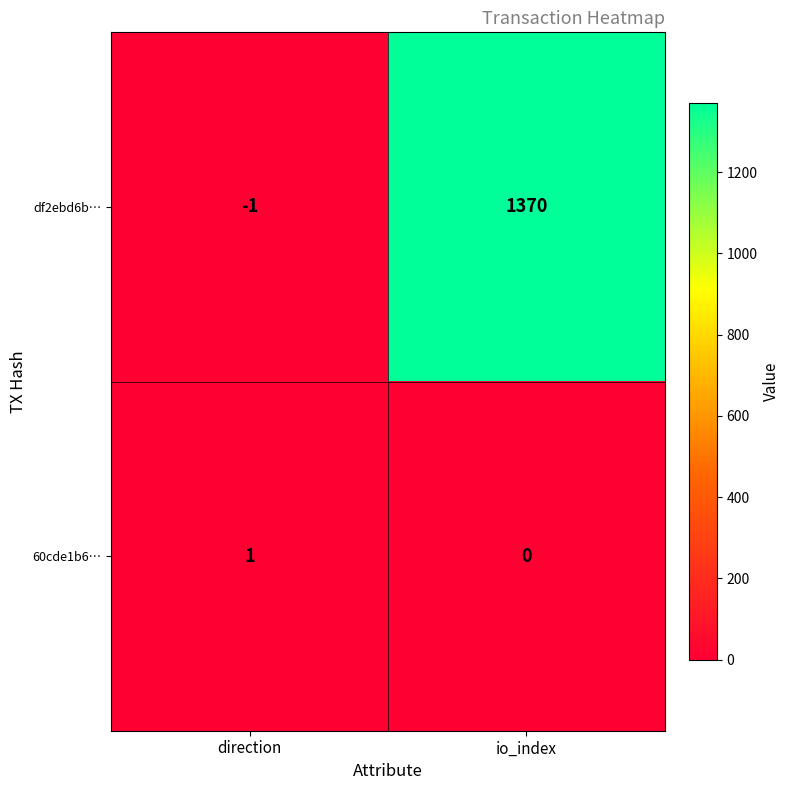

Reading left to right, extract all data points from this chart.

df2ebd6b…: -1	1370
60cde1b6…: 1	0